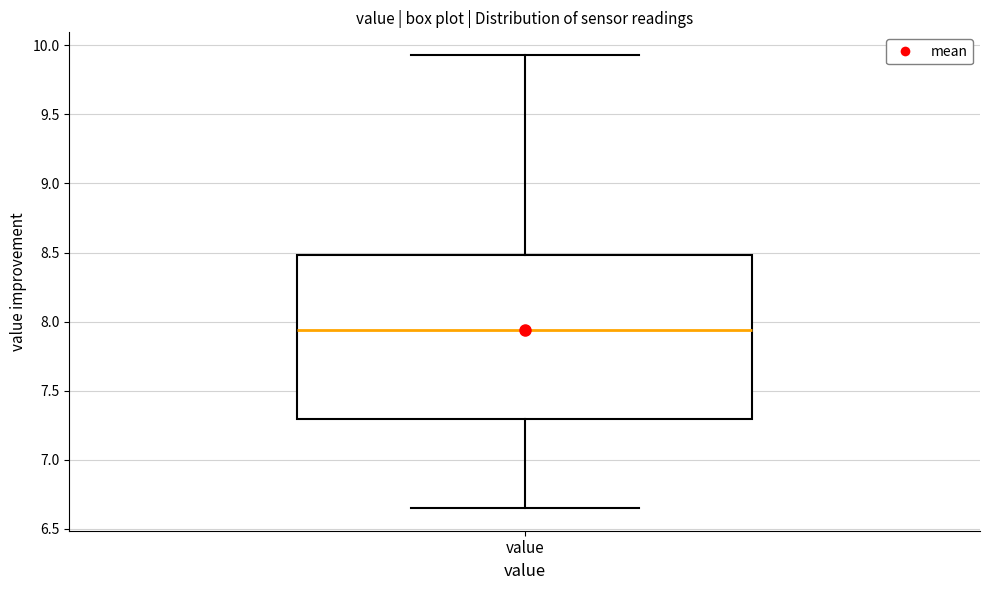

Transcribe this box plot: give where the median line is, the range the box spans, and where the two whiskers end, as read against the y-axis. The values are not printed on the chart, so give them approximately, as read against the axis.

median 7.95, box 7.30 to 8.50, whiskers 6.65 to 9.95